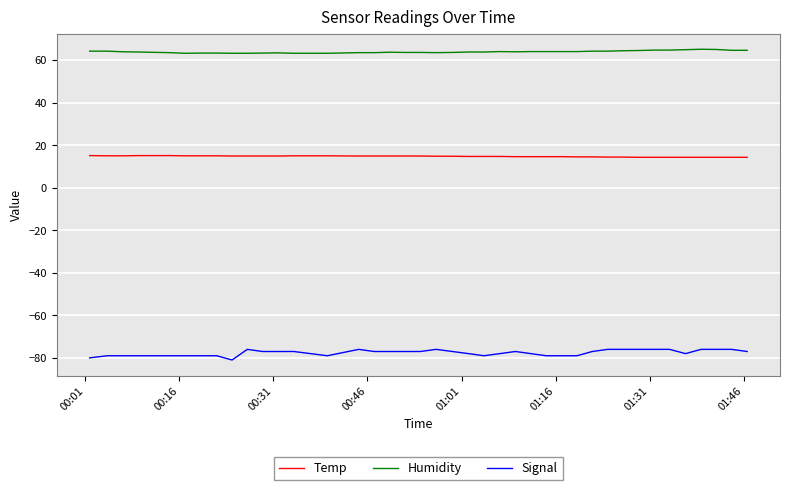

Which series has the largest range (max minus min)?

Signal